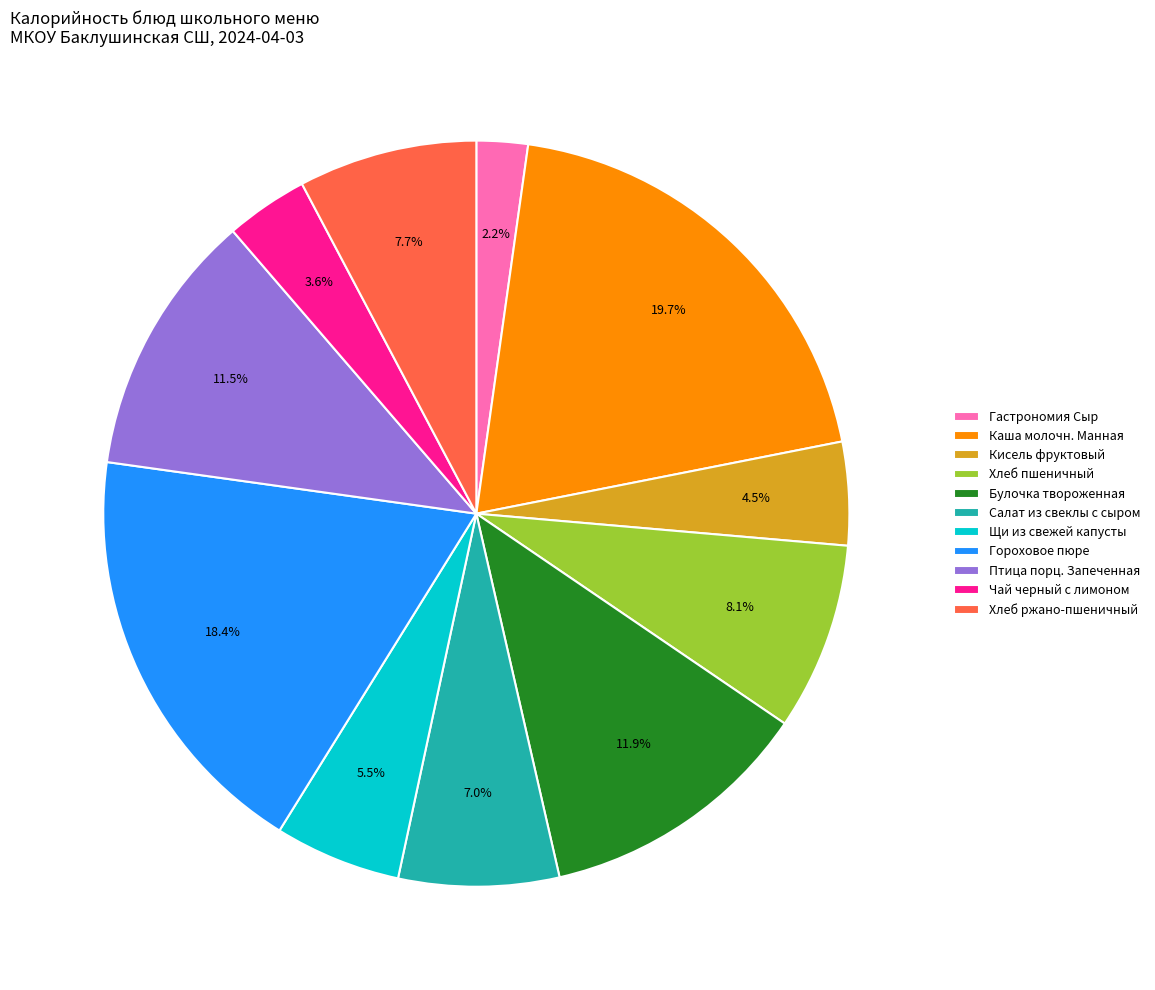

What is the smallest slice in the pie chart?

Гастрономия Сыр